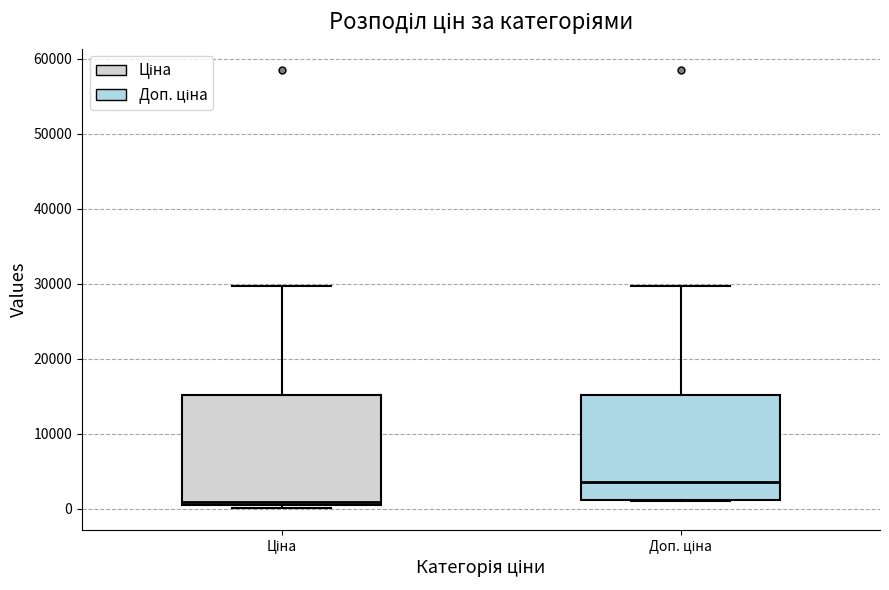

Where does the upper whisker of the box for Доп. ціна end on the y-axis? The values are not printed on the chart, so give them approximately, as read against the axis.

30000